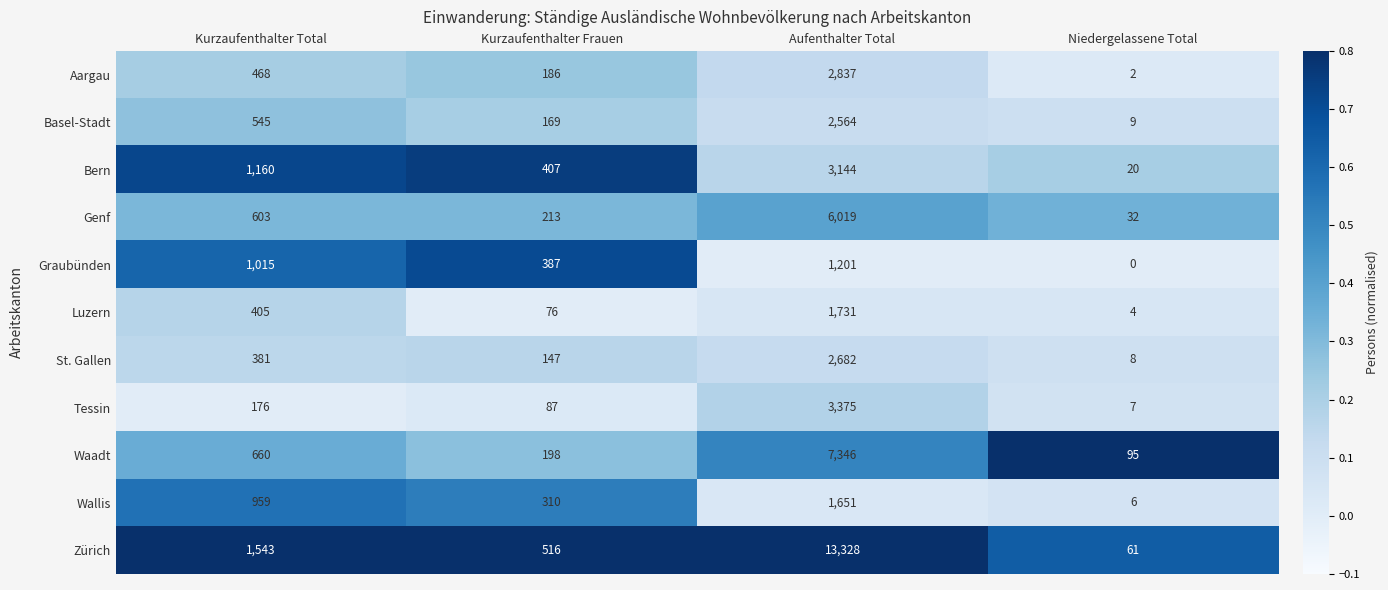

Where is Waadt nearest to the value 3720?

Kurzaufenthalter Total